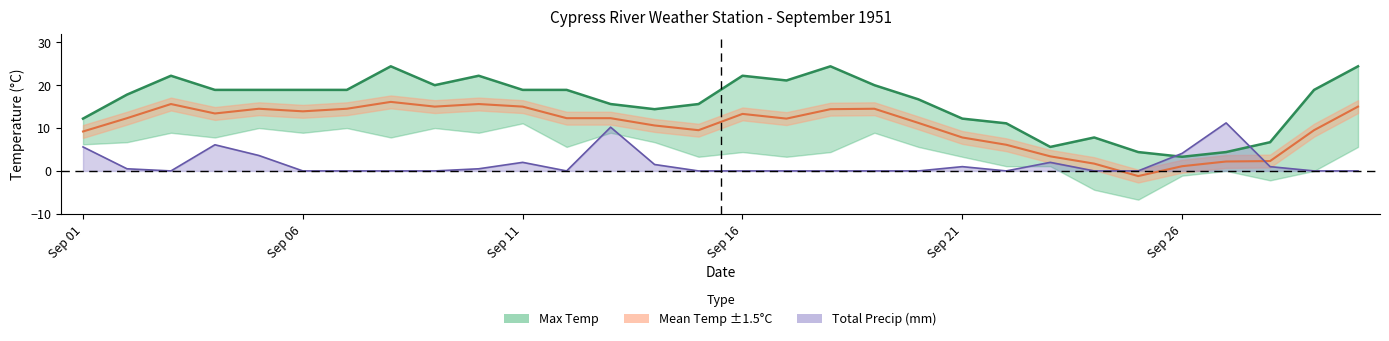

What is the difference between the Total Precip values at Sep 06 and Sep 21?

1.0